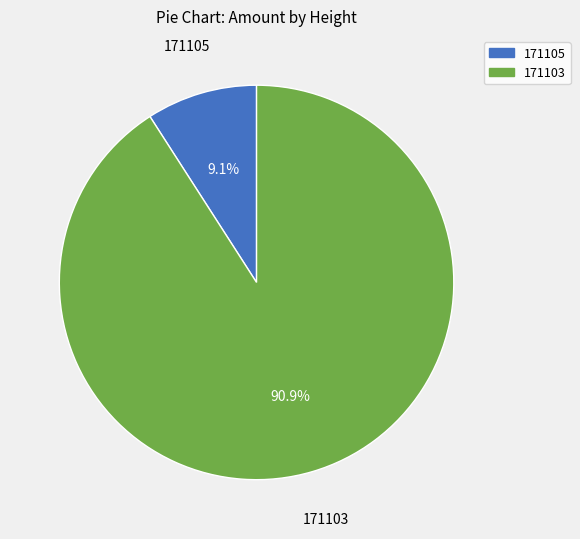

Rank the categories by value from lowest to highest.

171105, 171103